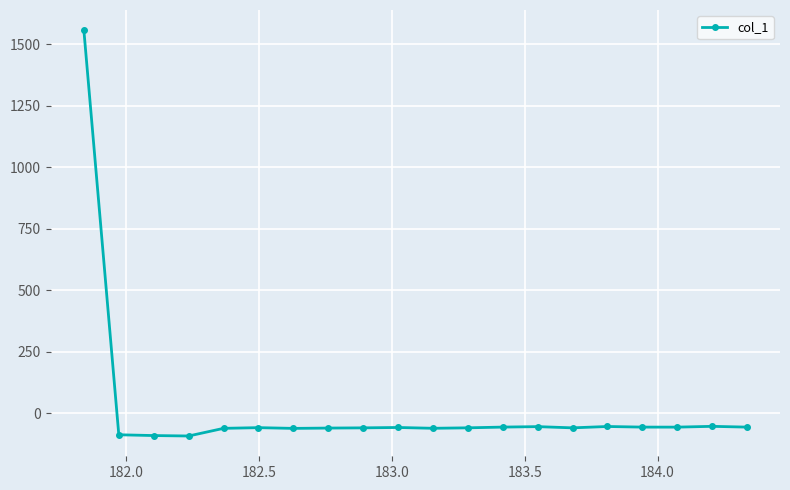

What is the value of the 3rd point from the left?

-90.6